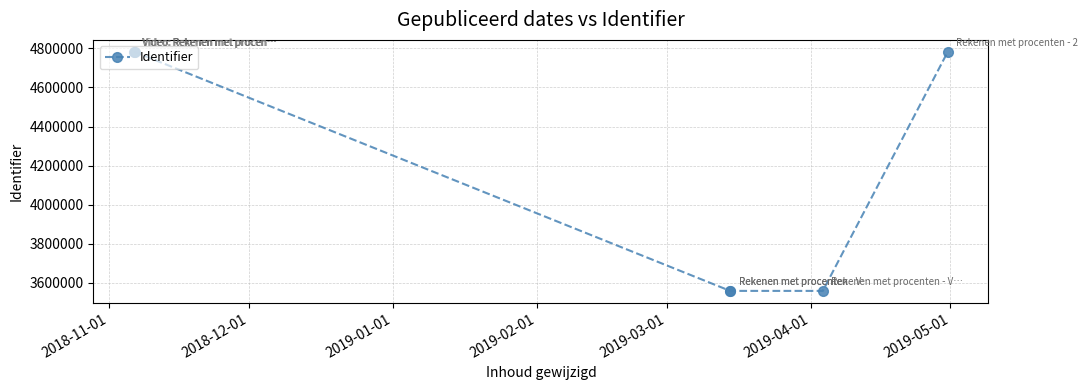

What is the value of the 2nd point from the left?

4782408